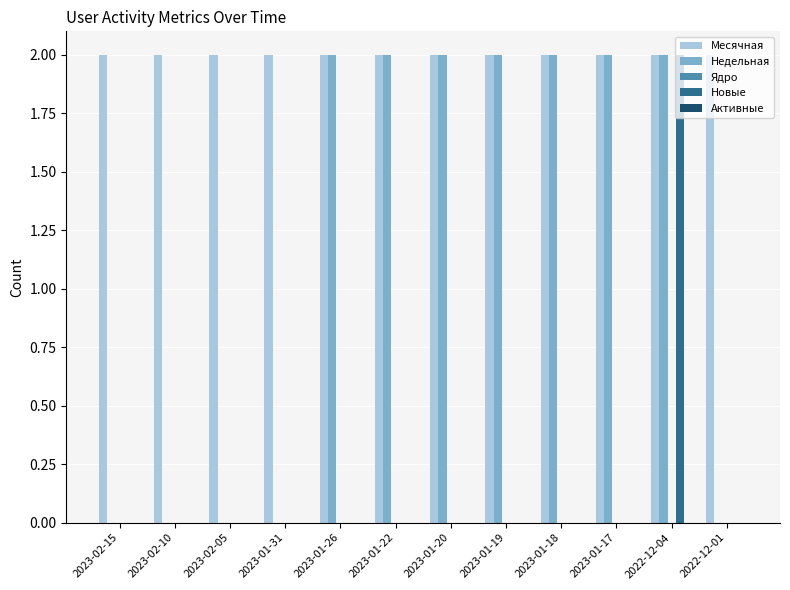

How many series are shown in this chart?

3